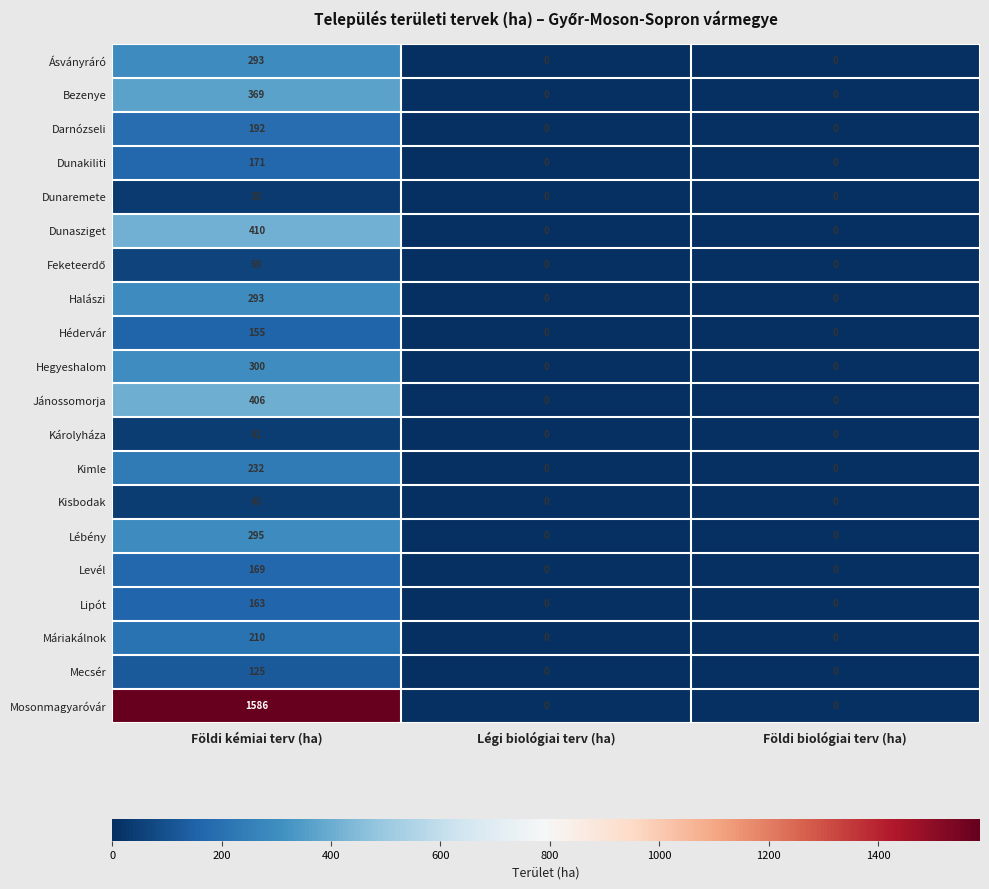

What value does the Lipót series have at Földi kémiai terv (ha)?

163